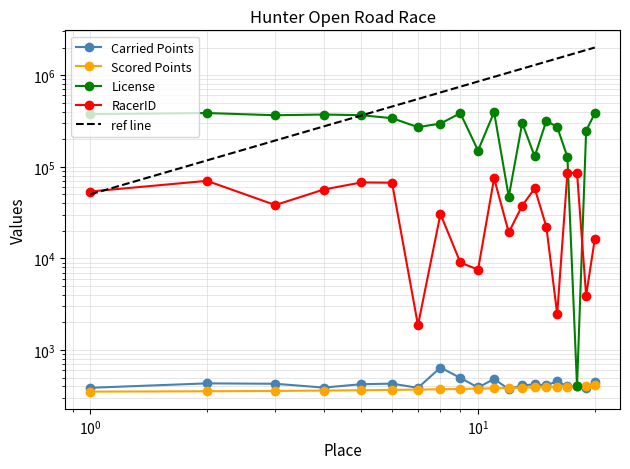

True or false: License has a value of 364793.0 at 3.

True